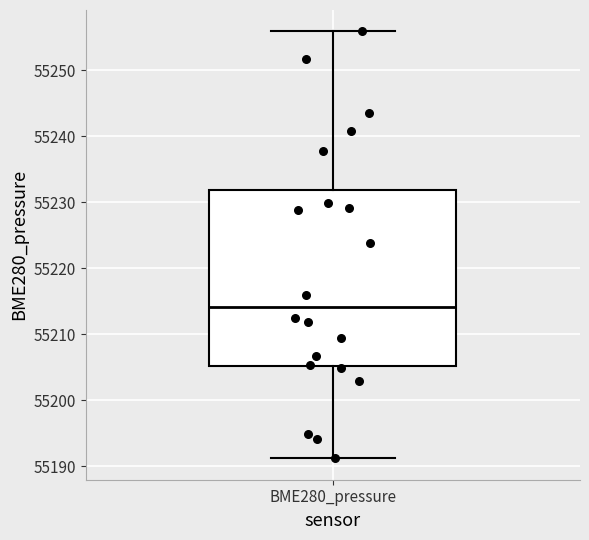

Read this box plot against the y-axis: the position of the median line, the range covered by the box, and the ends of both whiskers. The values are not printed on the chart, so give them approximately, as read against the axis.

median 55214, box 55205 to 55232, whiskers 55191 to 55256